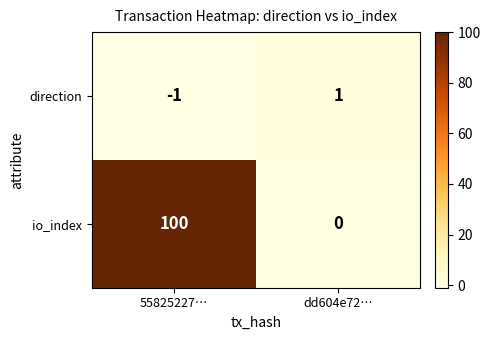

Reading left to right, transcribe all the data shown in this chart.

direction: 55825227…=-1	dd604e72…=1
io_index: 55825227…=100	dd604e72…=0